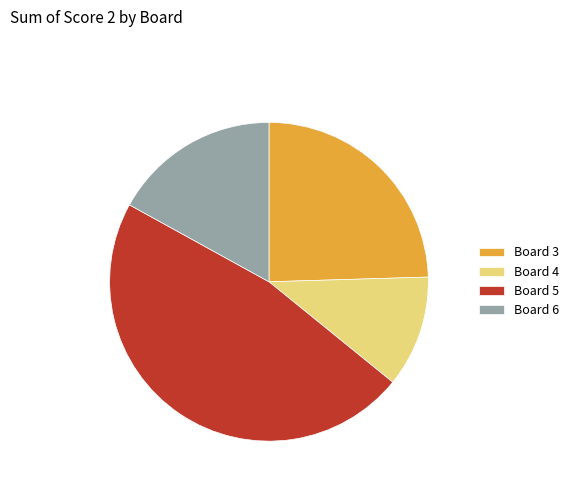

Count the number of slices in the pie.

4